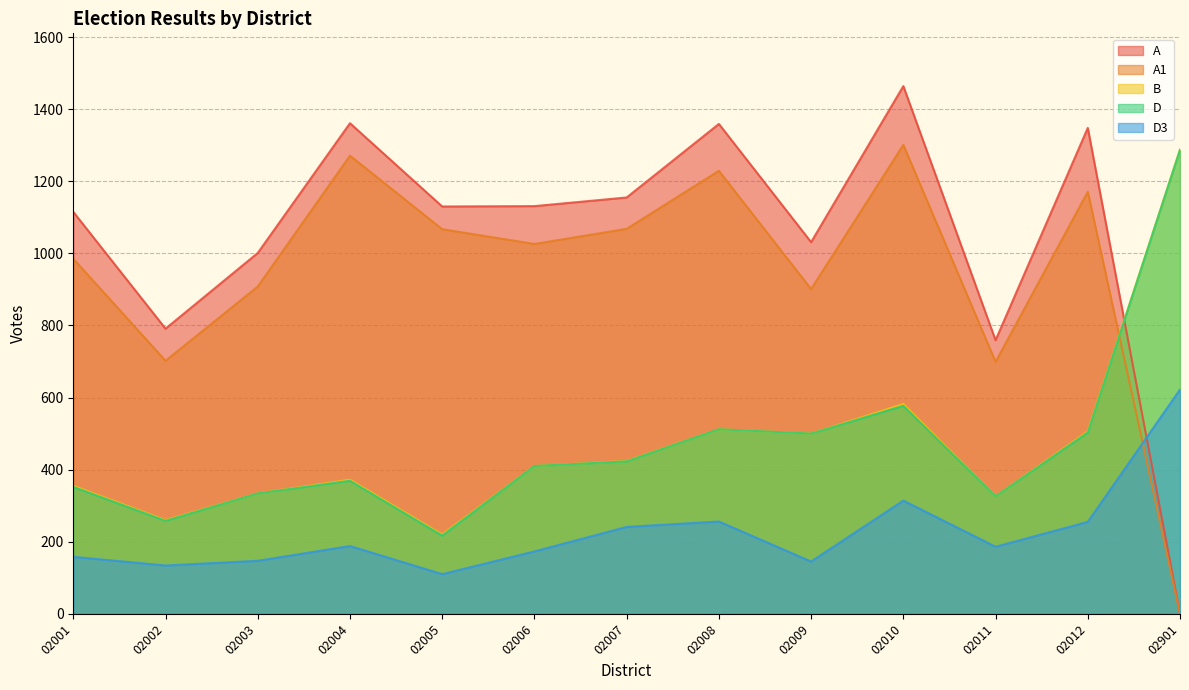

Which series changed the most between 02006 and 02012?

A